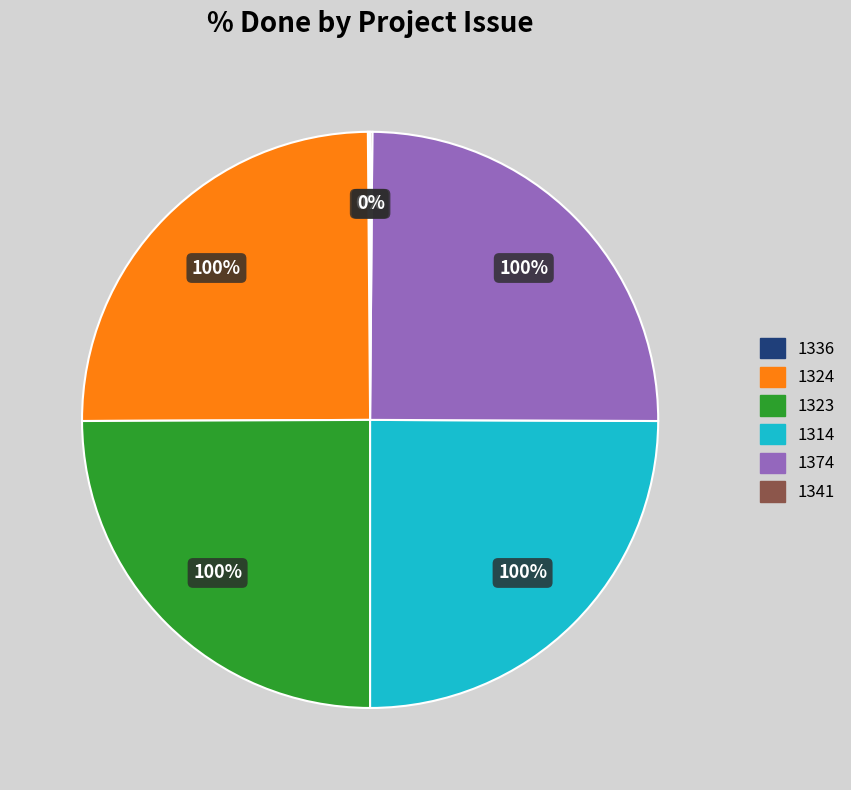

Combined, what portion of the pie is 1314 and 1324?

50.0%